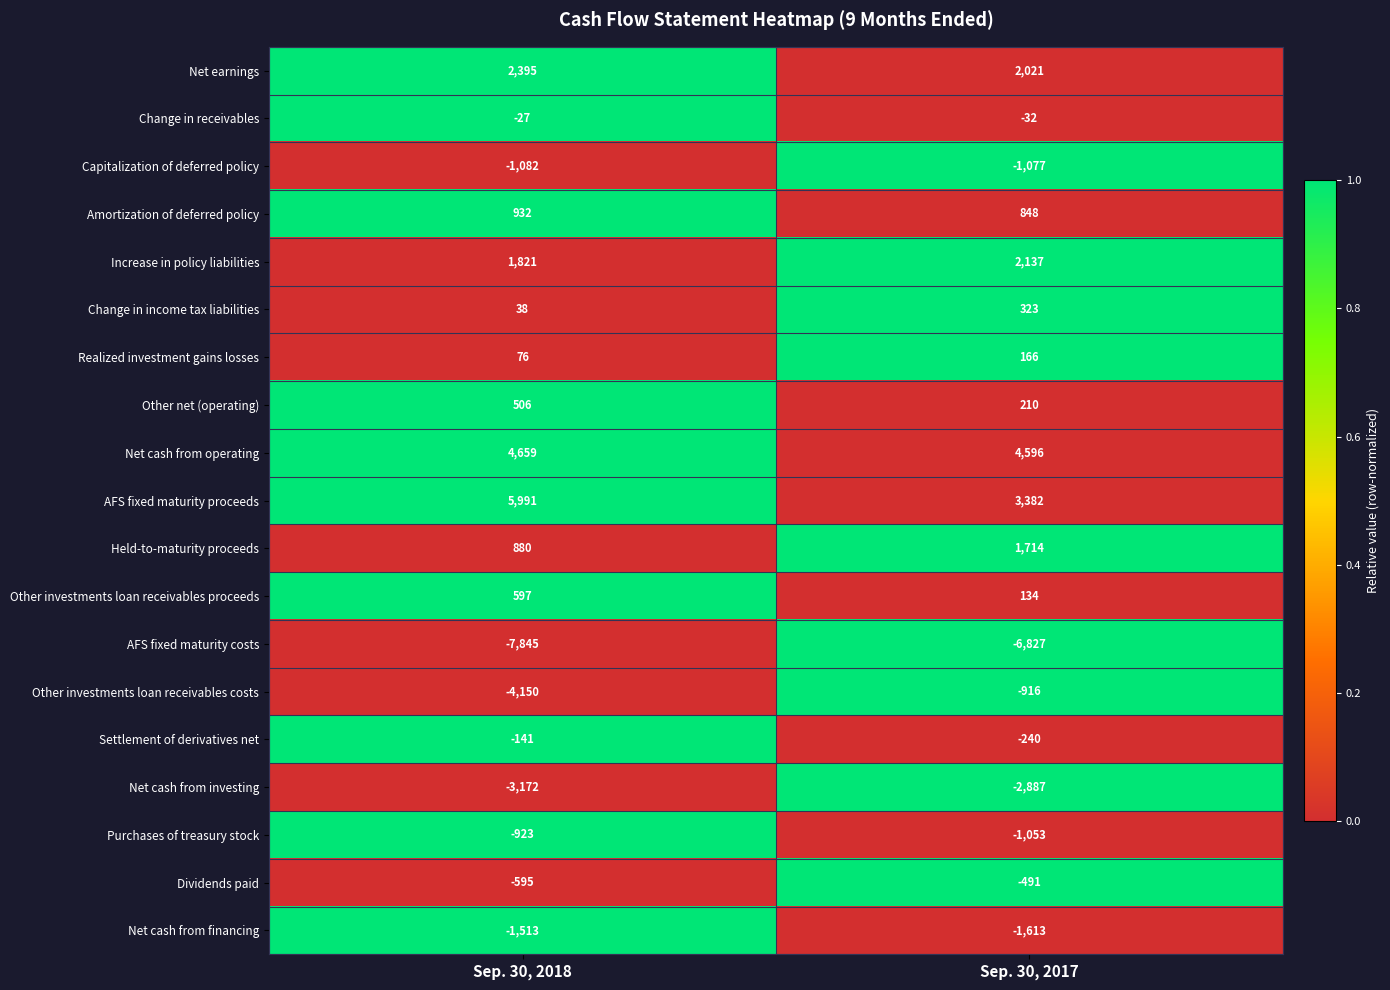

List the series in order of their peak value, highest first.

AFS fixed maturity proceeds, Net cash from operating, Net earnings, Increase in policy liabilities, Held-to-maturity proceeds, Amortization of deferred policy, Other investments loan receivables proceeds, Other net (operating), Change in income tax liabilities, Realized investment gains losses, Change in receivables, Settlement of derivatives net, Dividends paid, Other investments loan receivables costs, Purchases of treasury stock, Capitalization of deferred policy, Net cash from financing, Net cash from investing, AFS fixed maturity costs